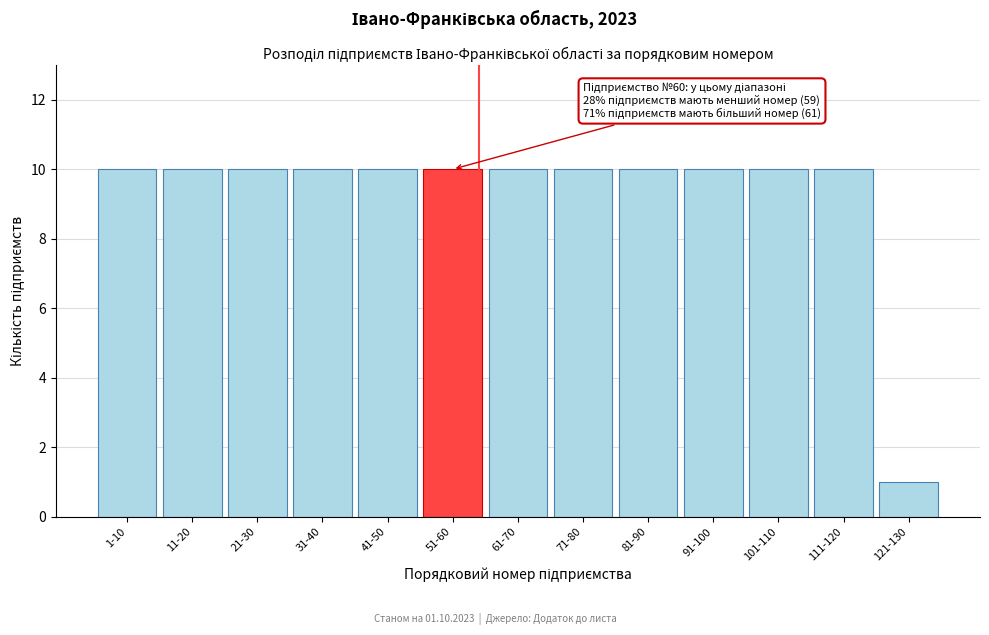

Reading left to right, list all the values displayed in this chart.

1-10=10	11-20=10	21-30=10	31-40=10	41-50=10	51-60=10	61-70=10	71-80=10	81-90=10	91-100=10	101-110=10	111-120=10	121-130=1